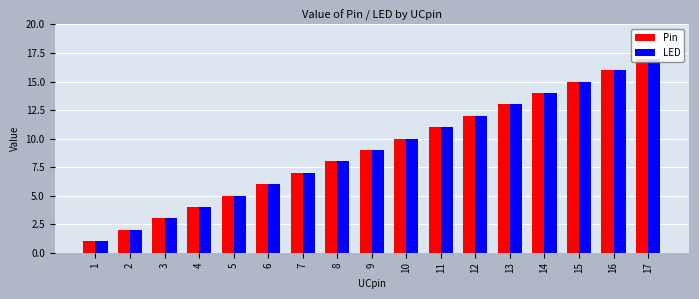

What is the value of the Pin bar at the 5th from the left?

5